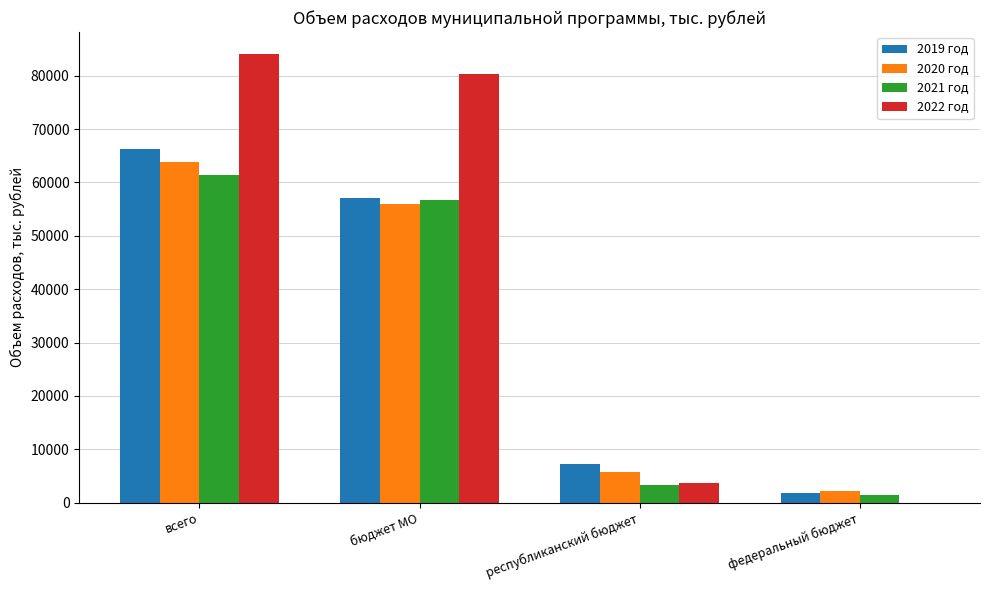

Which series has the widest spread of values?

2022 год